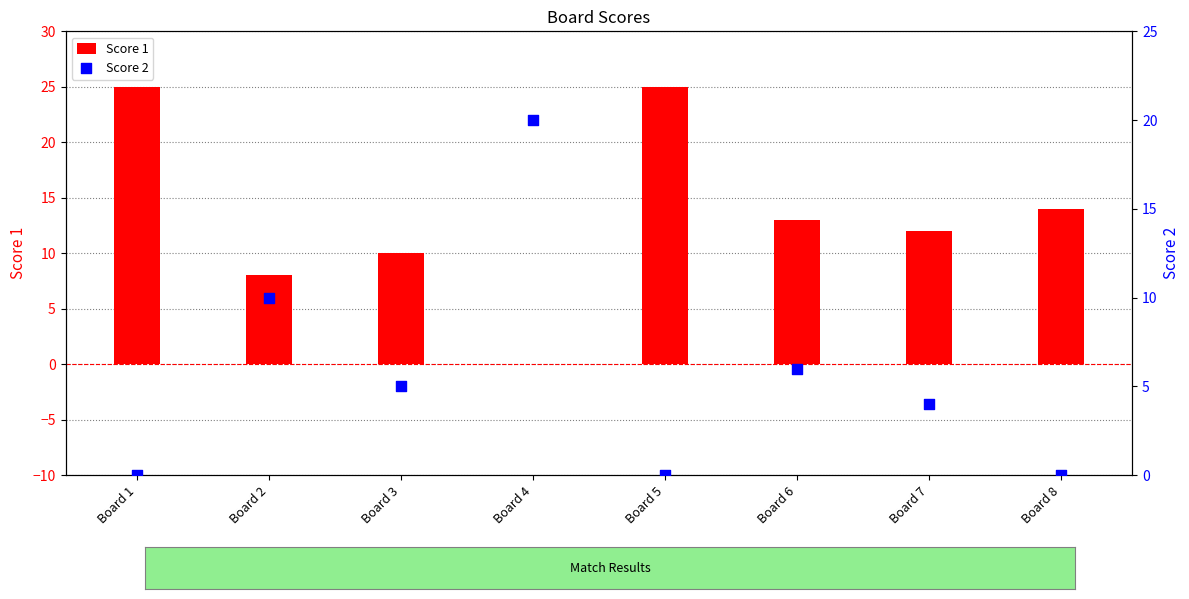

What is the total value across all series at Board 8?

14